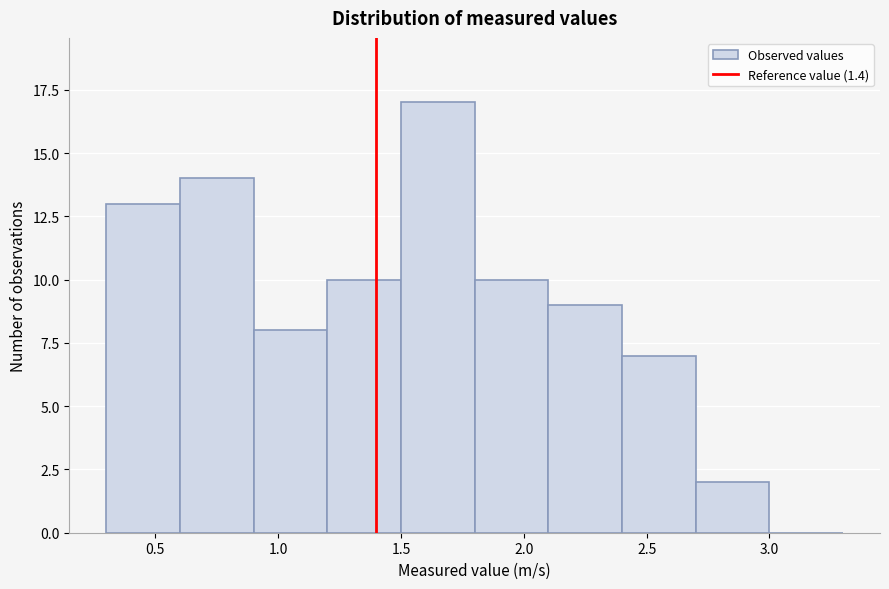

Which range on the x-axis has the tallest bar?

1.5 to 1.8